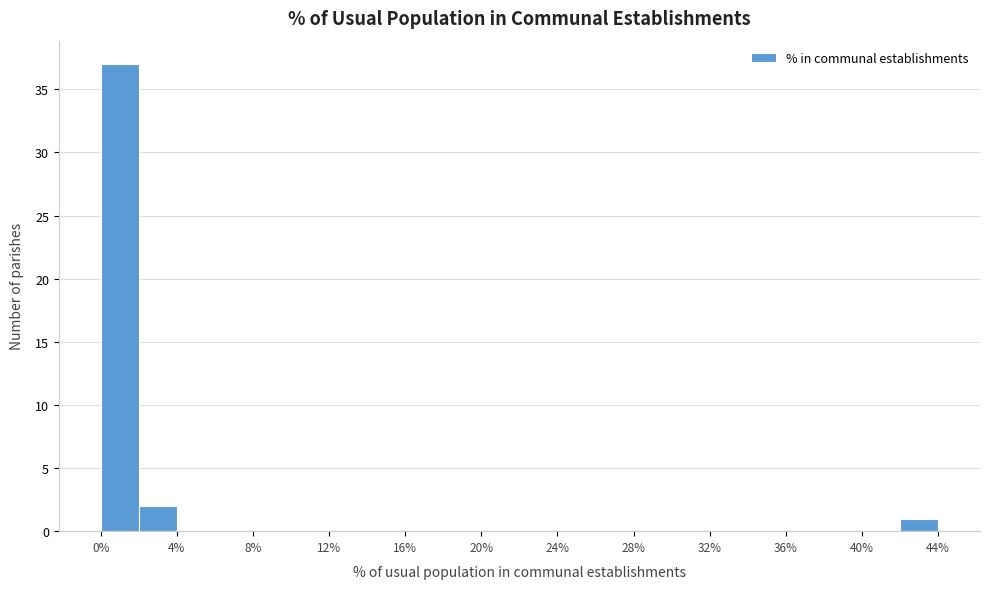

Reading left to right, list every bar in this chart as the range it spans on the x-axis followed by its height. The values are not printed on the chart, so give them approximately, as read against the axis.

0 to 2: 37
2 to 4: 2
4 to 6: 0
6 to 8: 0
8 to 10: 0
10 to 12: 0
12 to 14: 0
14 to 16: 0
16 to 18: 0
18 to 20: 0
20 to 22: 0
22 to 24: 0
24 to 26: 0
26 to 28: 0
28 to 30: 0
30 to 32: 0
32 to 34: 0
34 to 36: 0
36 to 38: 0
38 to 40: 0
40 to 42: 0
42 to 44: 1